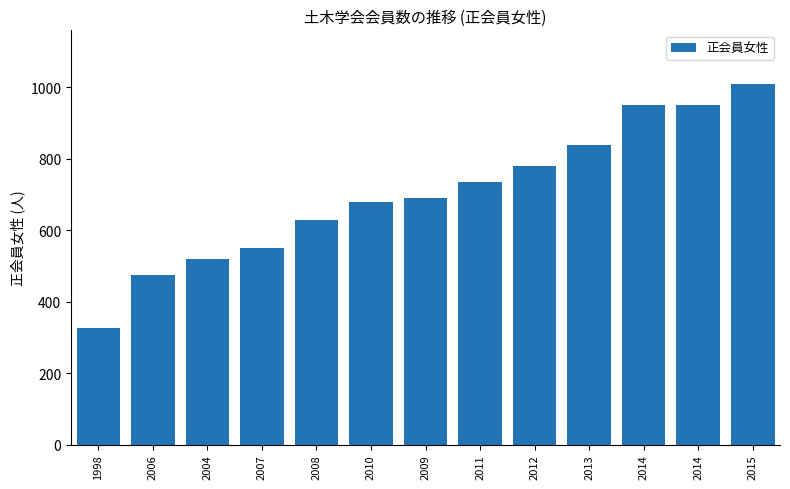

The chart shows a value of 520 at 2004. True or false?

True